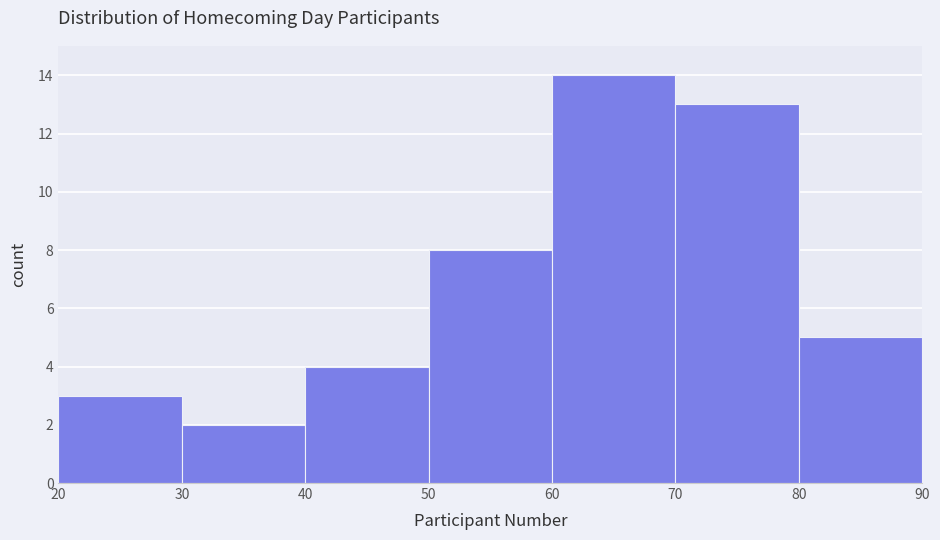

Reading left to right, list every bar in this chart as the range it spans on the x-axis followed by its height. The values are not printed on the chart, so give them approximately, as read against the axis.

20 to 30: 3
30 to 40: 2
40 to 50: 4
50 to 60: 8
60 to 70: 14
70 to 80: 13
80 to 90: 5